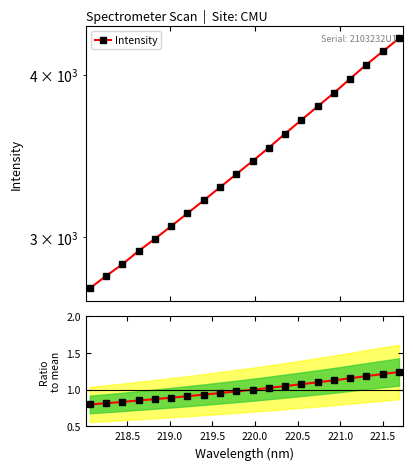

At how many categories does at least one series exceed 1594?

20